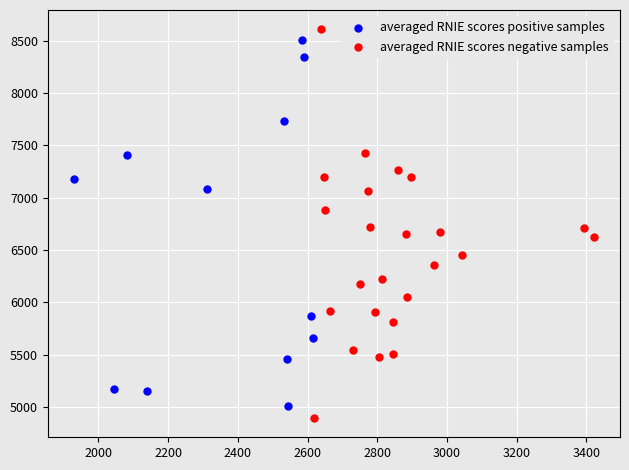

Which series has the largest Y range (max minus min)?

averaged RNIE scores negative samples